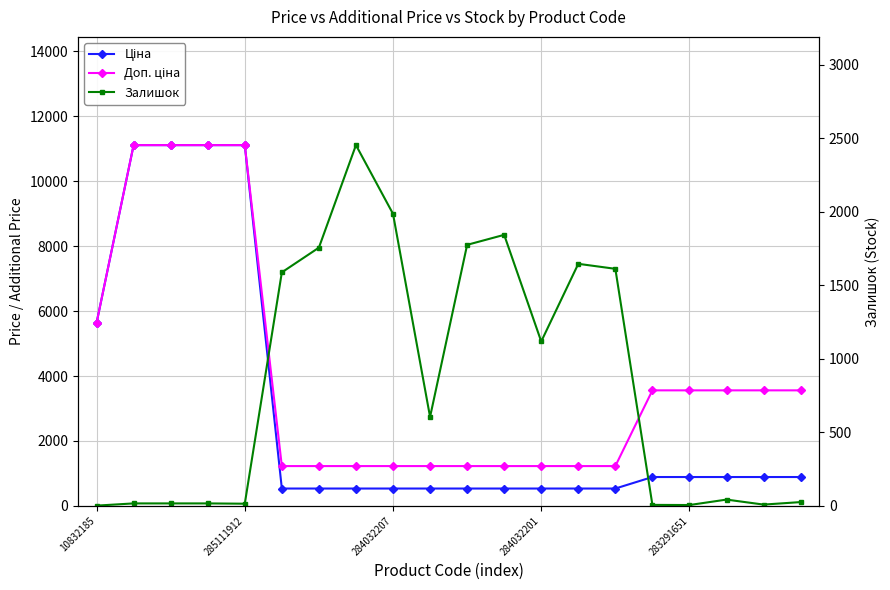

What is the label of the 13th point from the right?

7